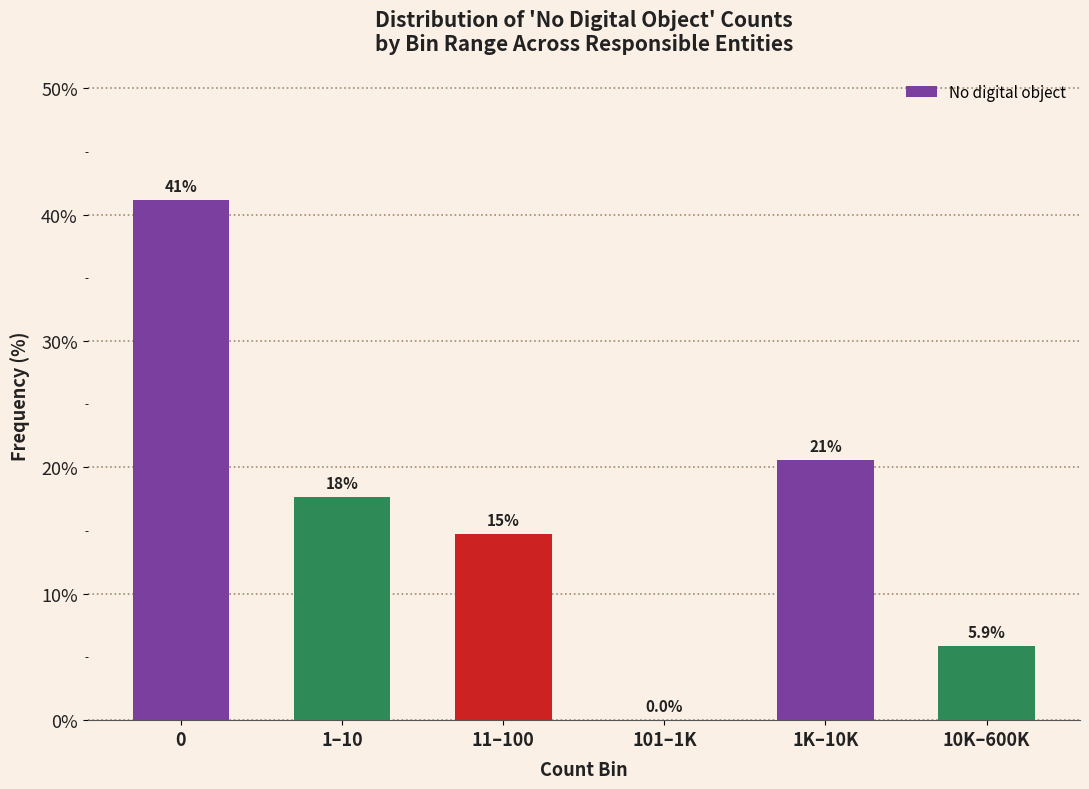

Reading left to right, what are all the values shown in this chart?

0=41.2	1–10=17.6	11–100=14.7	101–1K=0.0	1K–10K=20.6	10K–600K=5.9